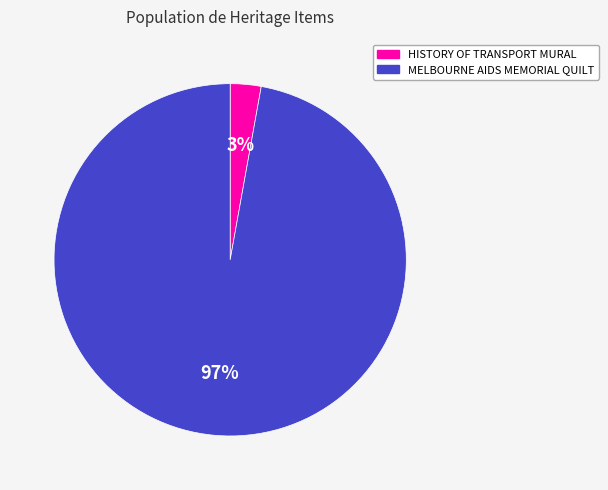

Is the sum of MELBOURNE AIDS MEMORIAL QUILT and HISTORY OF TRANSPORT MURAL greater than half?

Yes